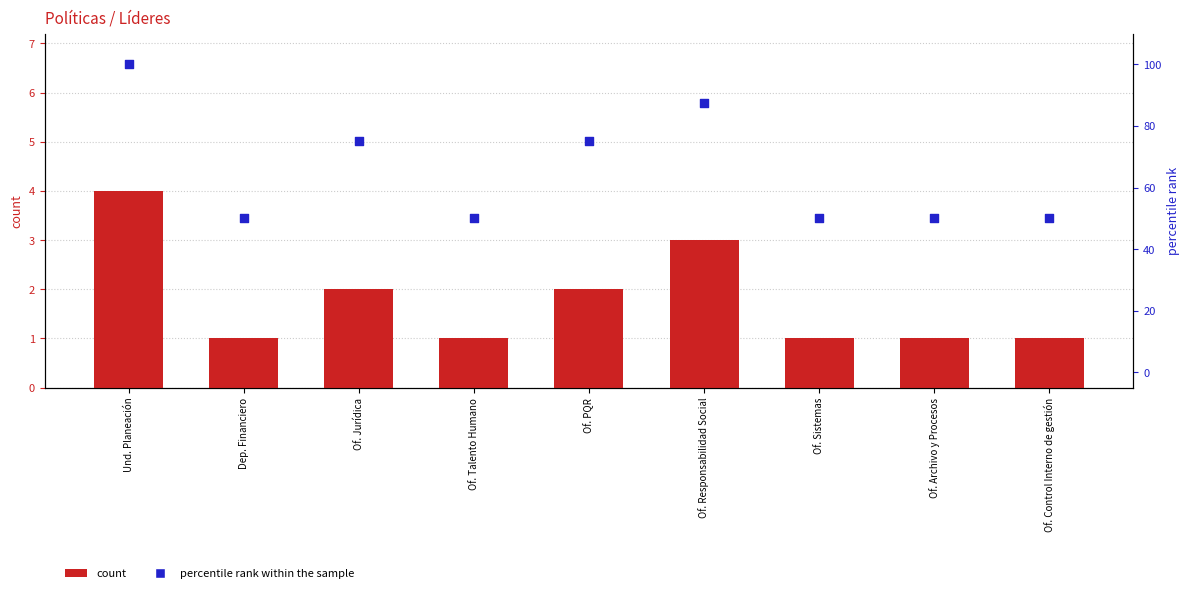

Is the value of percentile rank within the sample at Of. Sistemas greater than the value of count at Und. Planeación?

Yes